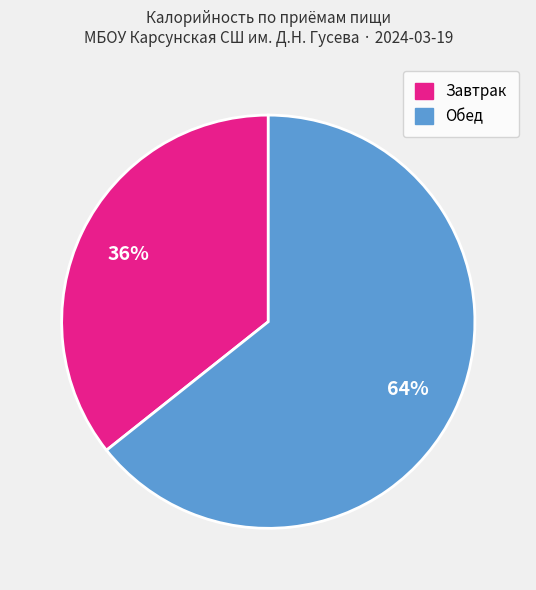

To the nearest percent, what is the average slice percentage?

50%